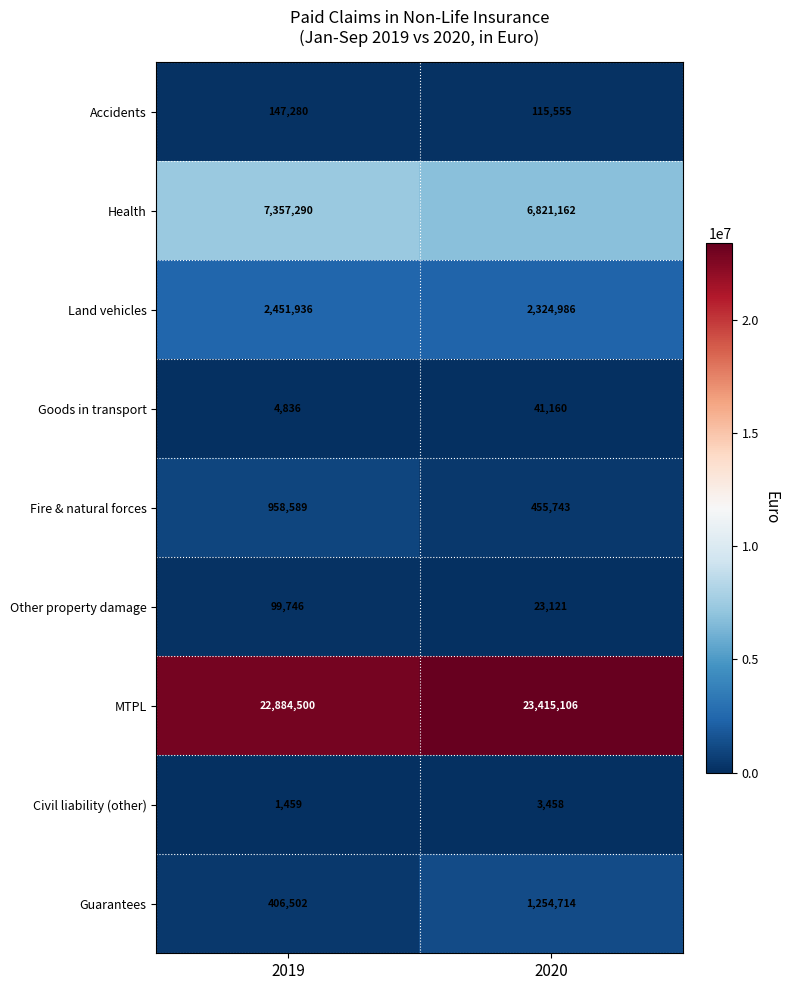

What is the minimum value for Civil liability (other)?

1459